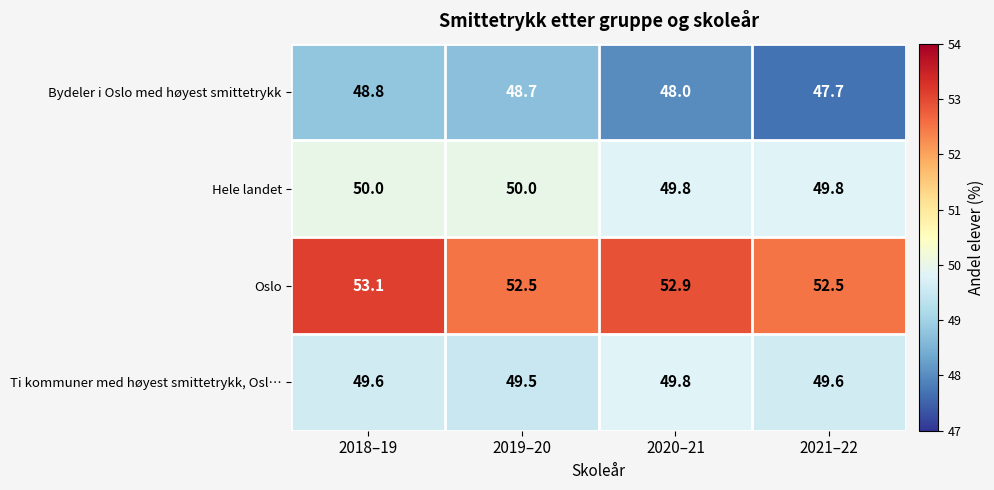

What is the maximum value for Ti kommuner med høyest smittetrykk, Osl…?

49.8